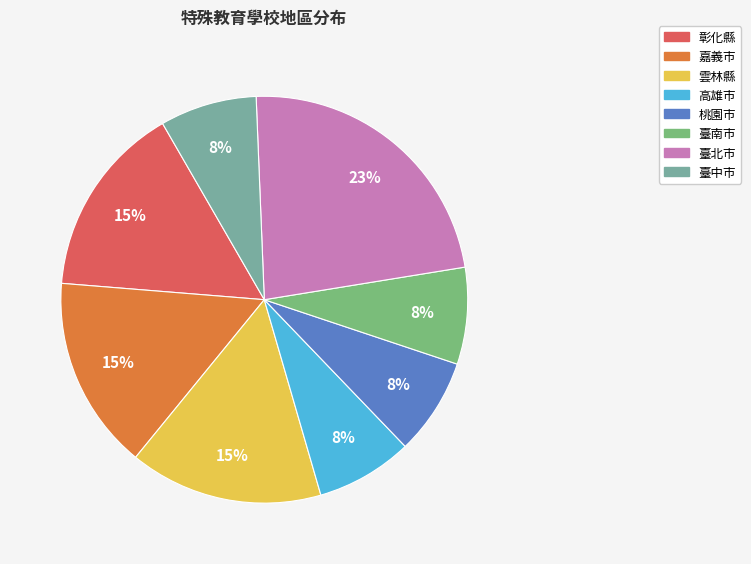

To the nearest percent, what is the difference between the largest and smallest slice percentages?

15%